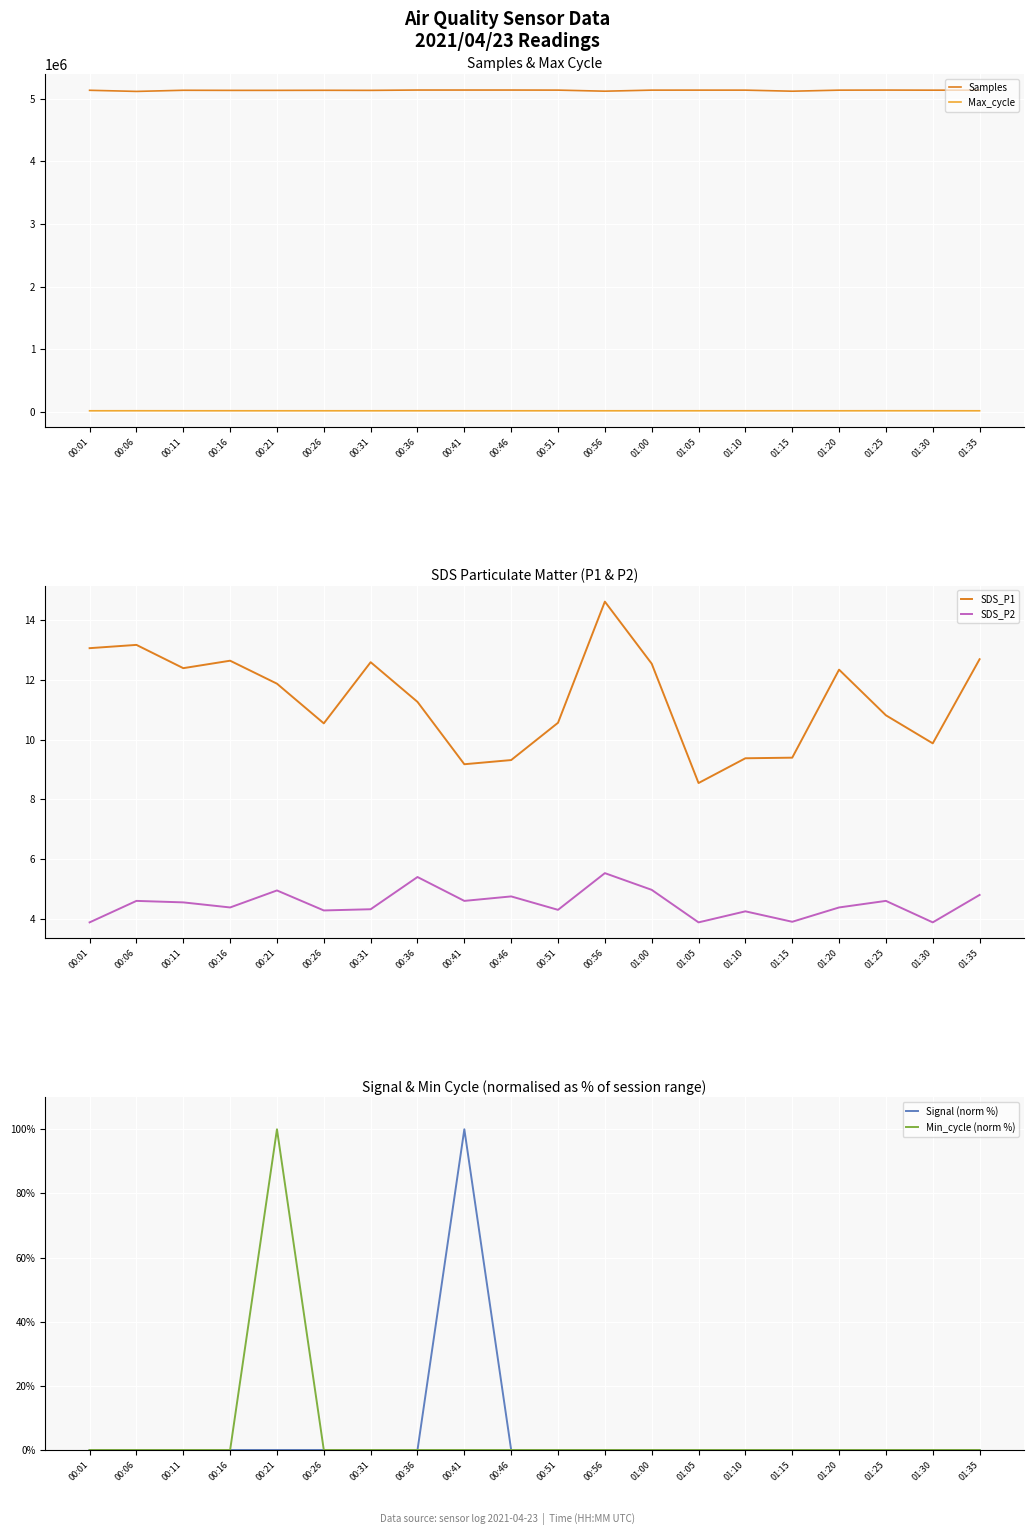

Which series has the largest range (max minus min)?

Samples